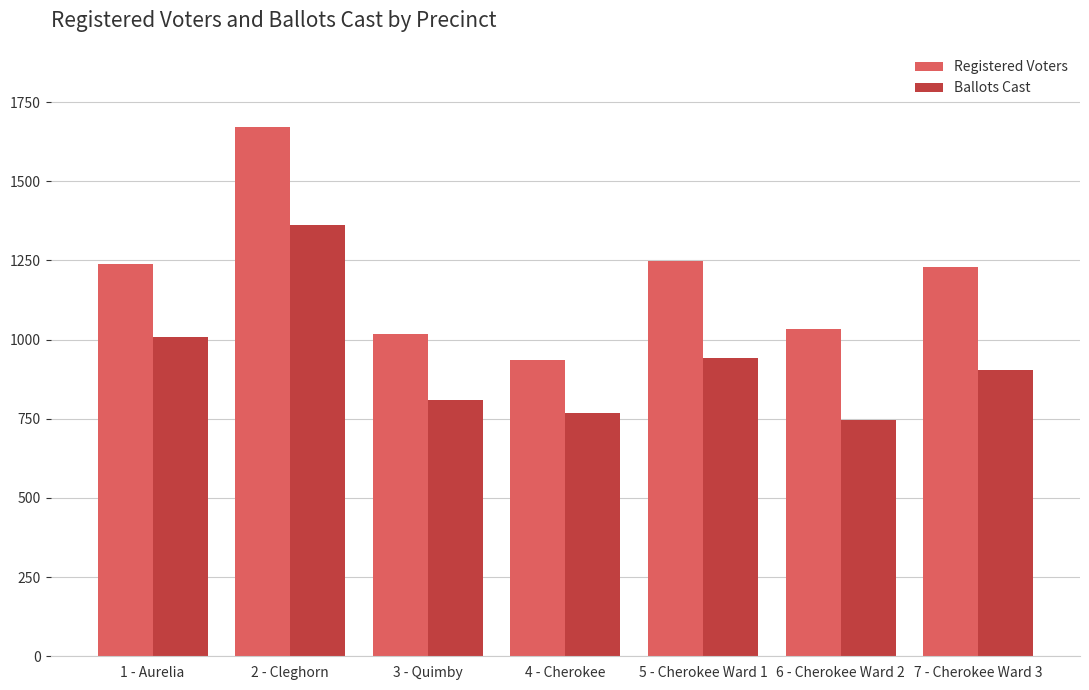

Between 4 - Cherokee and 5 - Cherokee Ward 1, which series saw the biggest shift?

Registered Voters